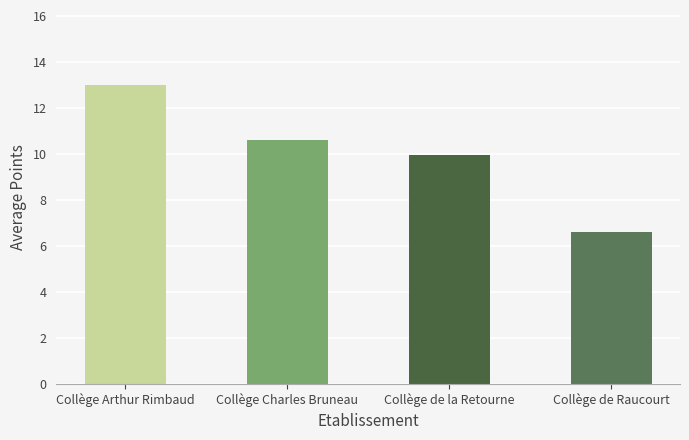

The chart shows a value of 2.8 at Collège Charles Bruneau. True or false?

False